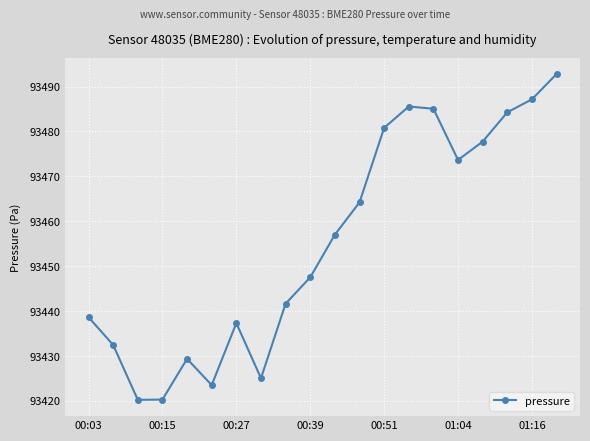

How many interior local peaks (higher than both neighbors) does the data have?

3